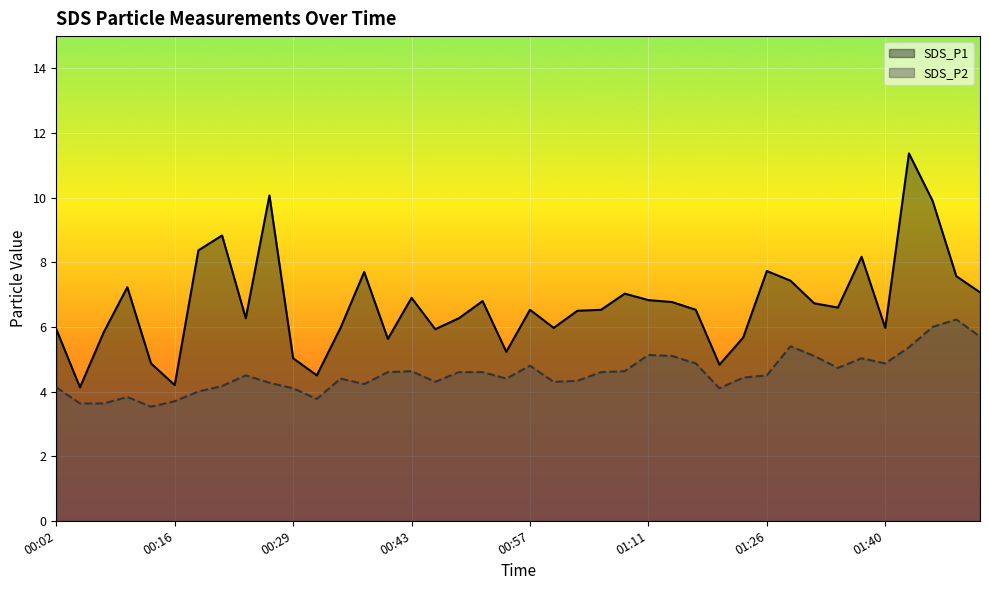

How many lines are shown in the chart?

2